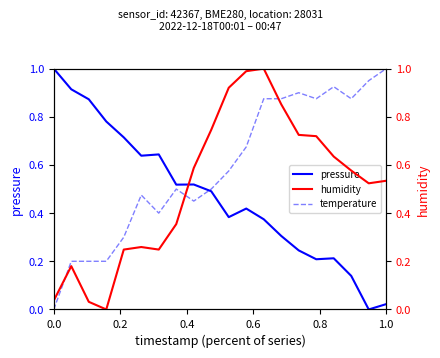

Reading left to right, list all the values displayed in this chart.

pressure: 1.0	0.9	0.9	0.8	0.7	0.6	0.6	0.5	0.5	0.5	0.4	0.4	0.4	0.3	0.2	0.2	0.2	0.1	0.0	0.0
temperature: 0.0	0.2	0.2	0.2	0.3	0.5	0.4	0.5	0.4	0.5	0.6	0.7	0.9	0.9	0.9	0.9	0.9	0.9	0.9	1.0
humidity: 0.0	0.2	0.0	0.0	0.2	0.3	0.2	0.4	0.6	0.7	0.9	1.0	1.0	0.9	0.7	0.7	0.6	0.6	0.5	0.5